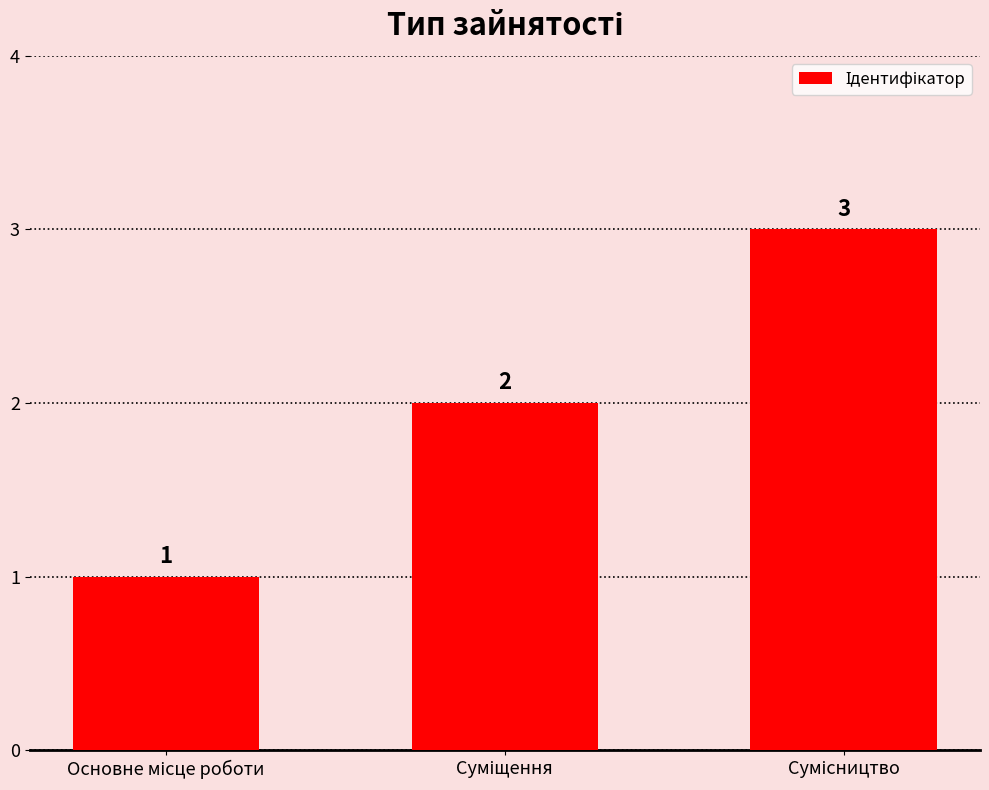

Reading right to left, extract all data points from this chart.

3	2	1